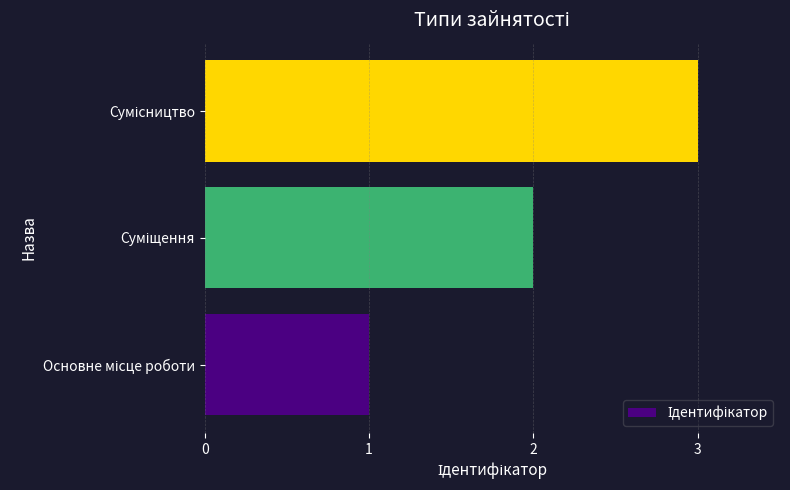

How many values are between 1 and 3?

3